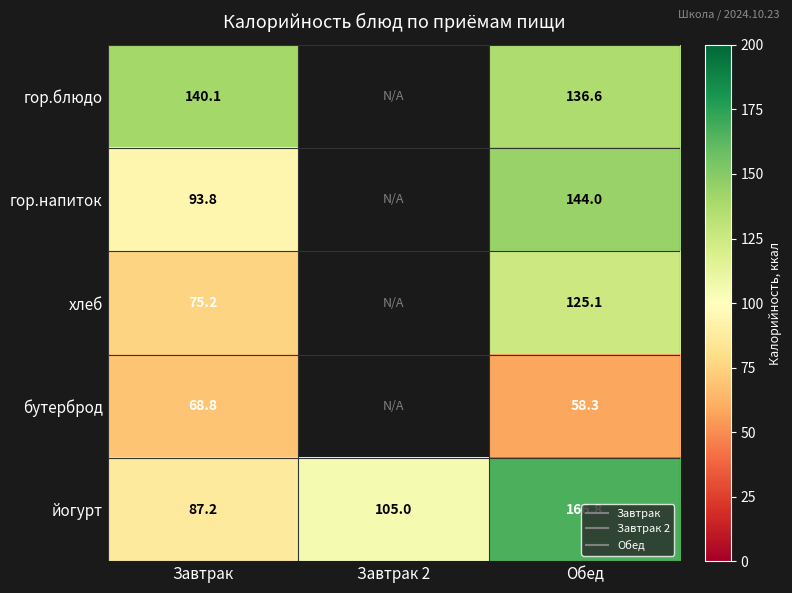

At which label does гор.блюдо reach its minimum?

Обед